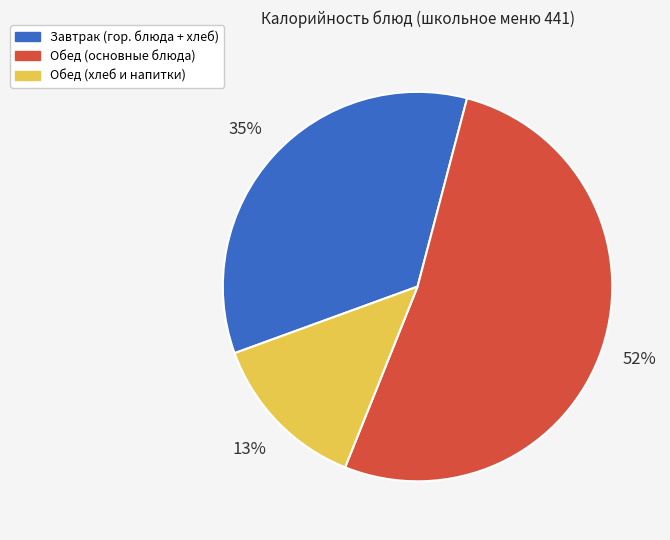

Rank the categories by value from highest to lowest.

Обед (основные блюда), Завтрак (гор. блюда + хлеб), Обед (хлеб и напитки)